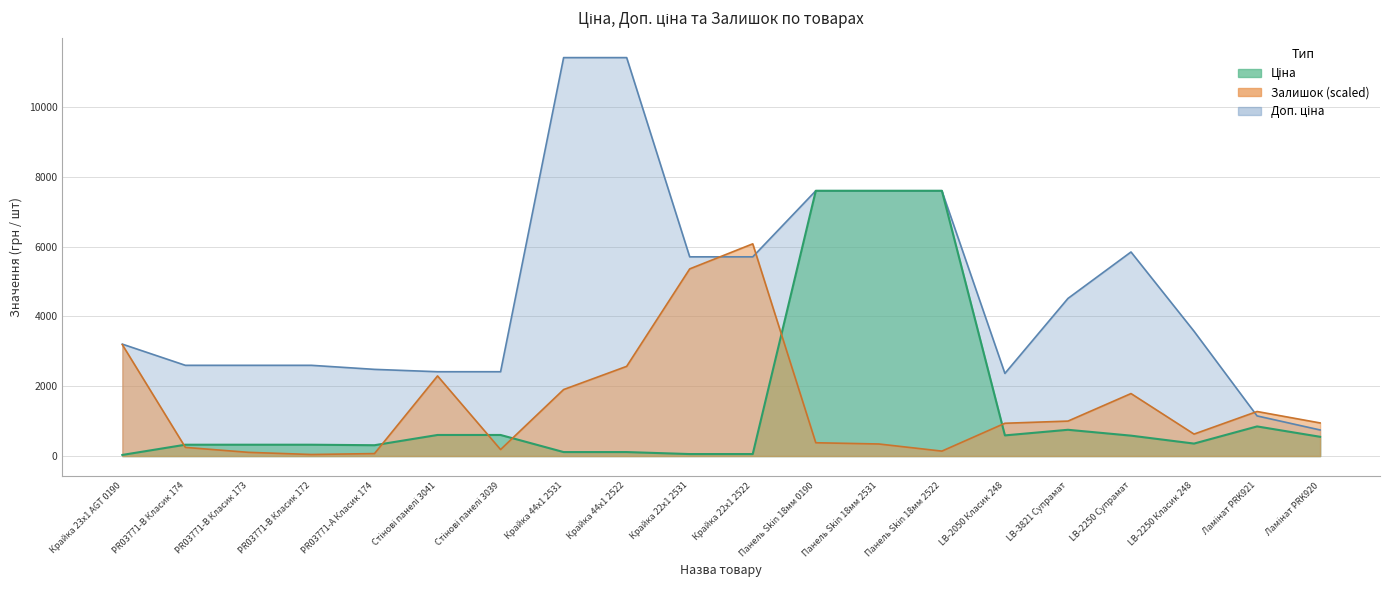

How many data points does each series have?

20